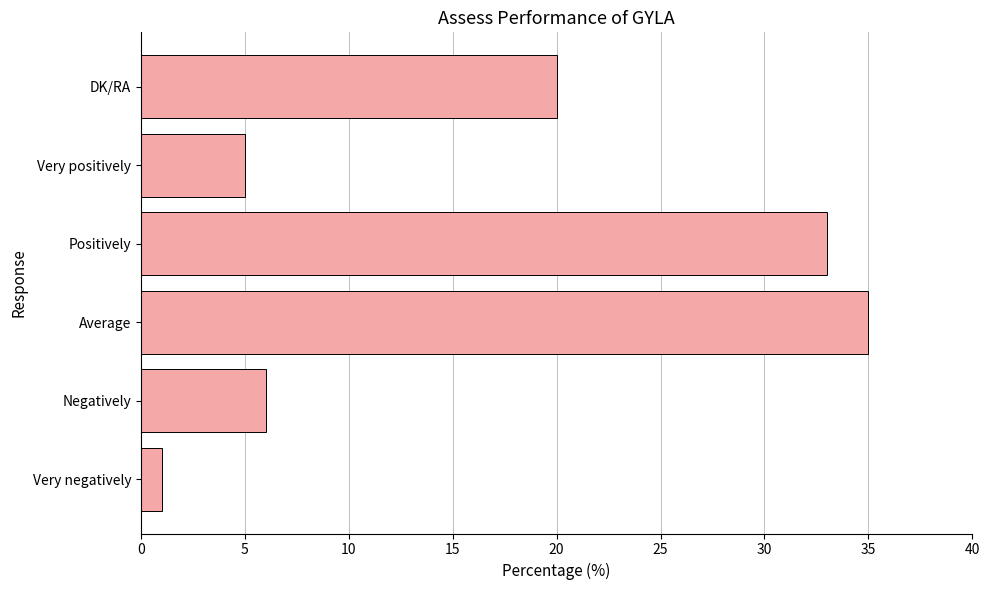

Between Positively and Average, which is larger?

Average